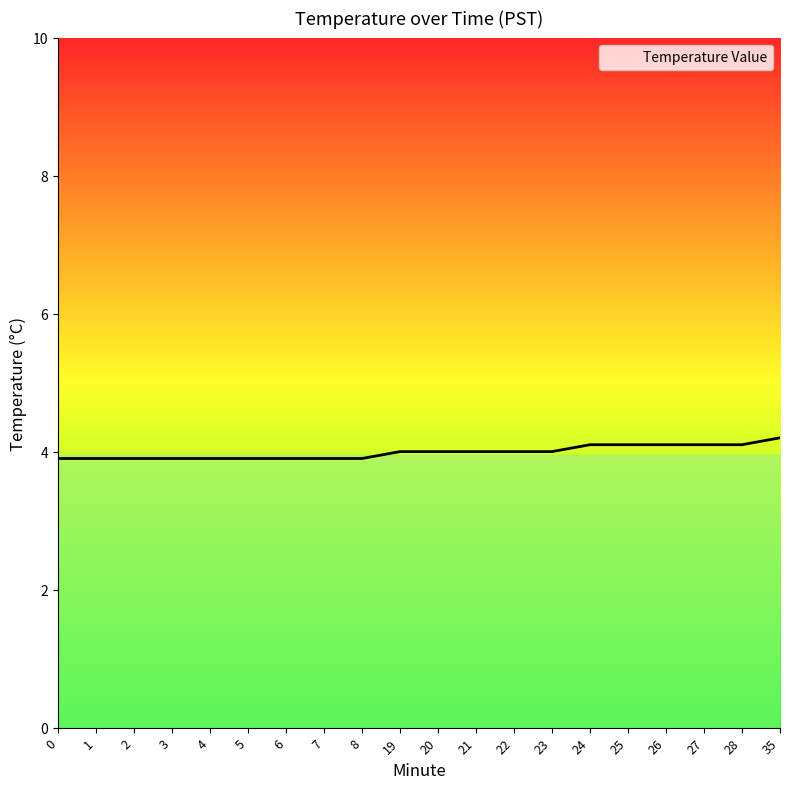

How many lines are shown in the chart?

1